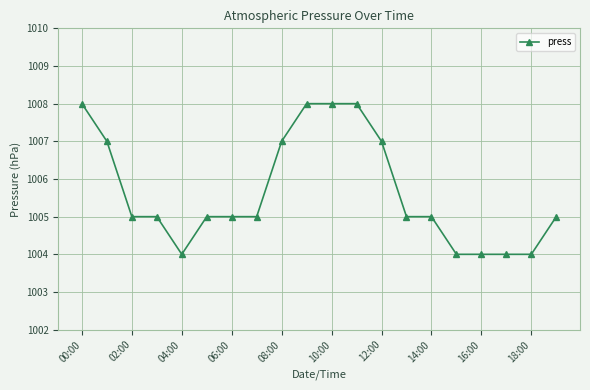

Is this an area chart (filled region under the line)?

No